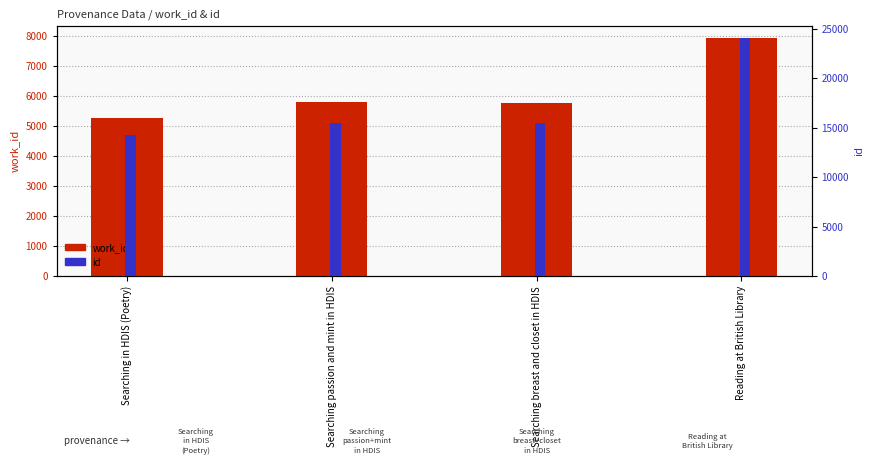

Reading left to right, transcribe all the data shown in this chart.

work_id: 5284	5789	5781	7940
id: 14202	15438	15456	24064